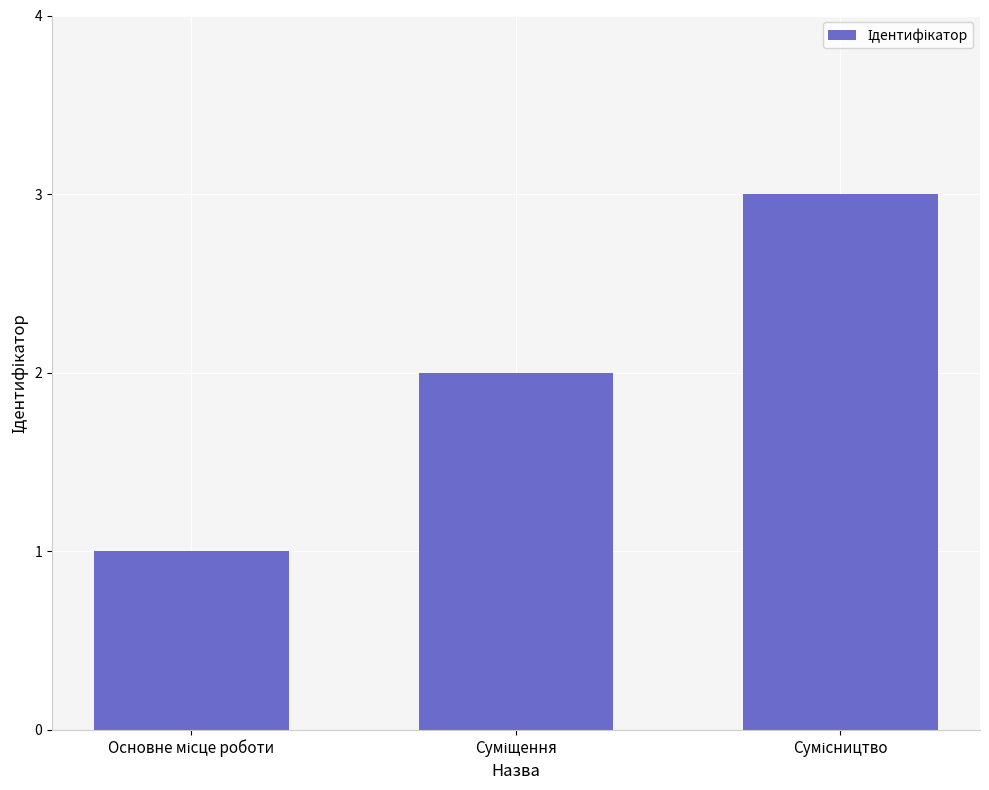

How many series are shown in this chart?

1